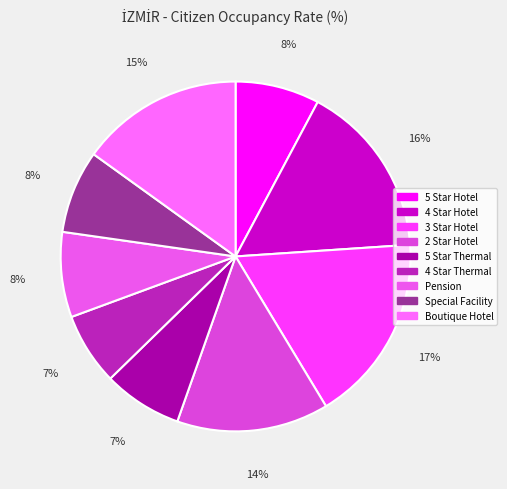

The Special Facility slice represents 18% of the pie. True or false?

False